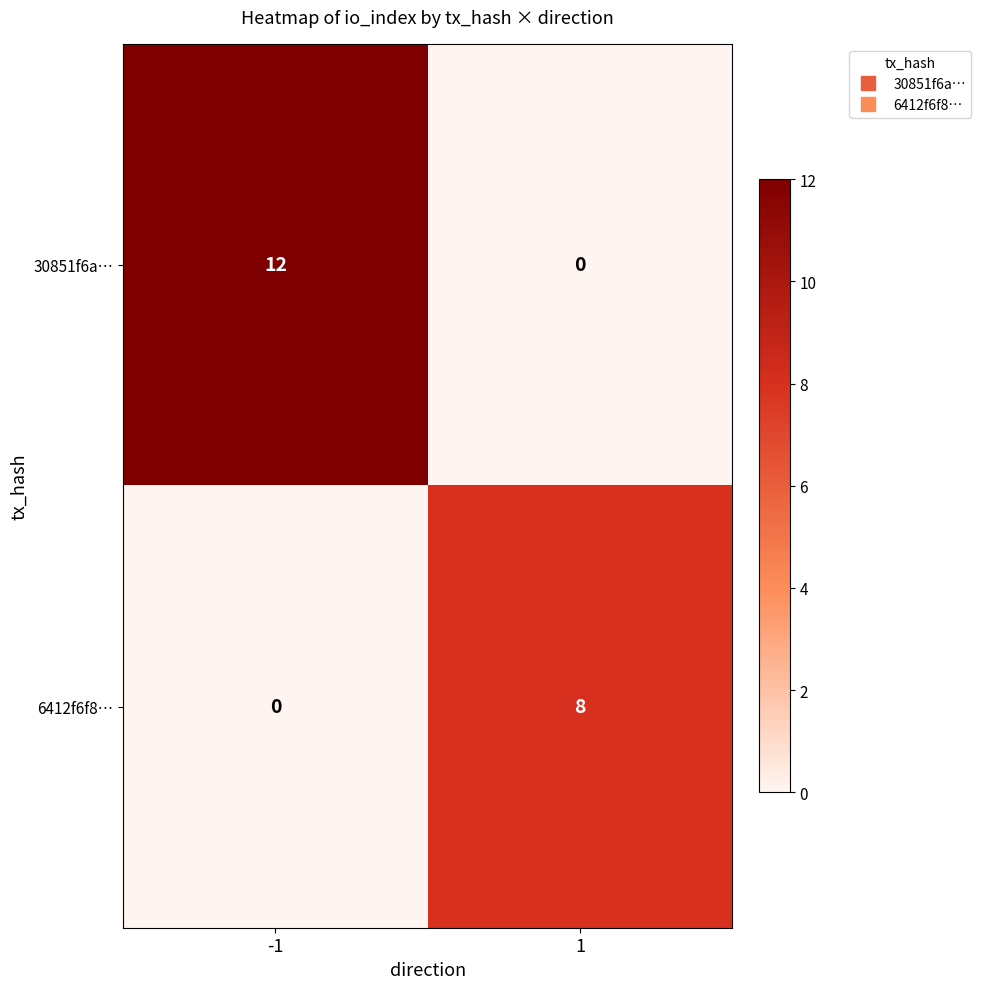

At which category is the sum across all series the highest?

-1